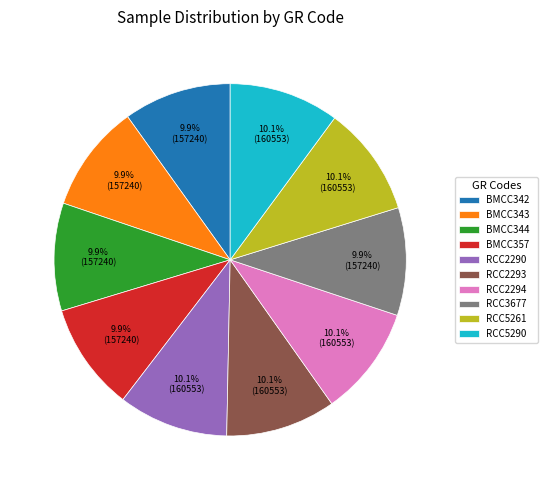

Combined, what portion of the pie is RCC5261 and RCC5290?

20.2%